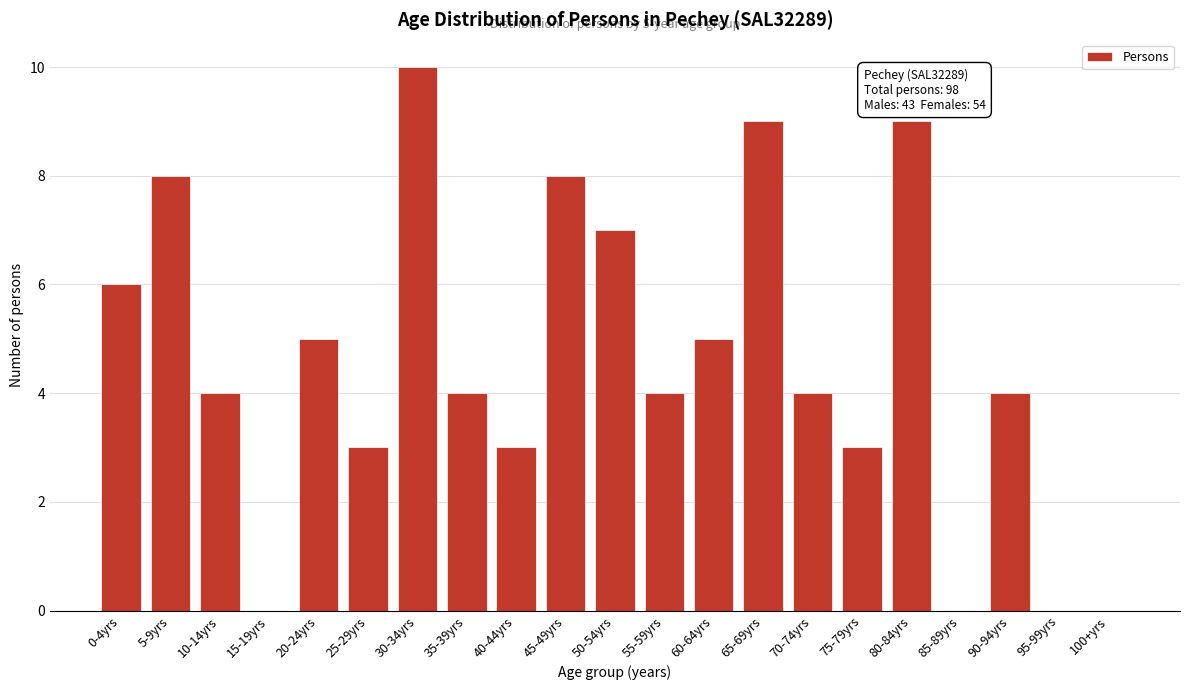

Reading right to left, transcribe all the data shown in this chart.

100+yrs=0	95-99yrs=0	90-94yrs=4	85-89yrs=0	80-84yrs=9	75-79yrs=3	70-74yrs=4	65-69yrs=9	60-64yrs=5	55-59yrs=4	50-54yrs=7	45-49yrs=8	40-44yrs=3	35-39yrs=4	30-34yrs=10	25-29yrs=3	20-24yrs=5	15-19yrs=0	10-14yrs=4	5-9yrs=8	0-4yrs=6